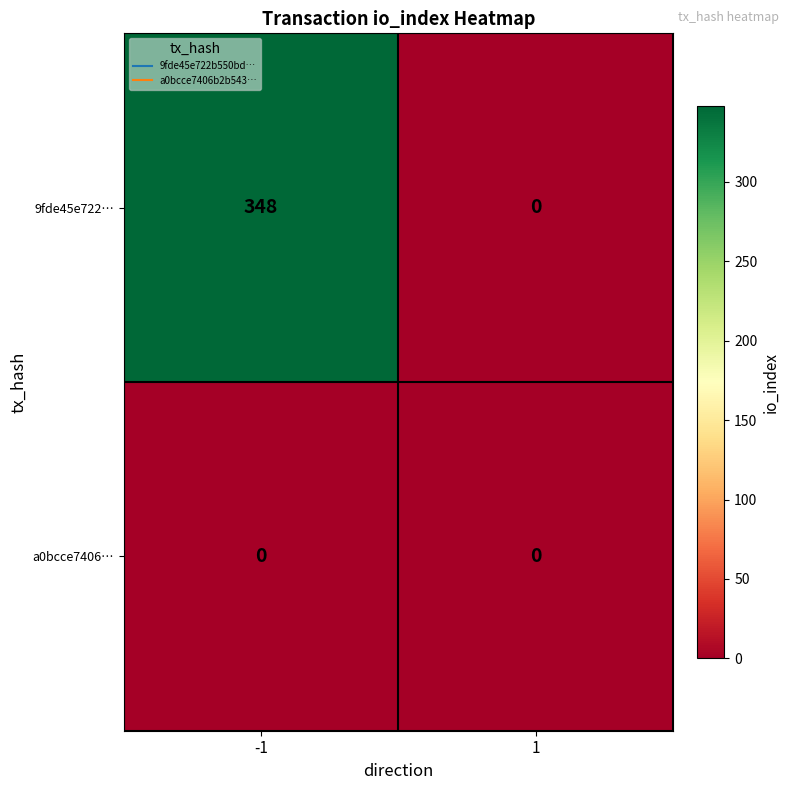

Read the 9fde45e722… value at -1, to the nearest 5.

350